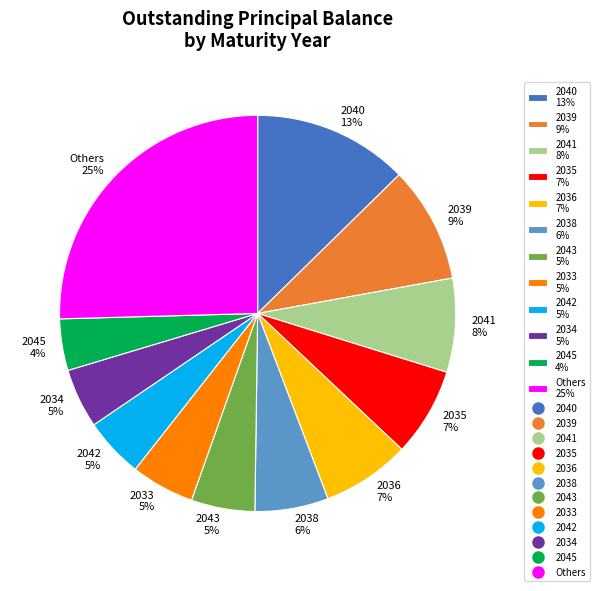

What is the smallest slice in the pie chart?

2045 4%